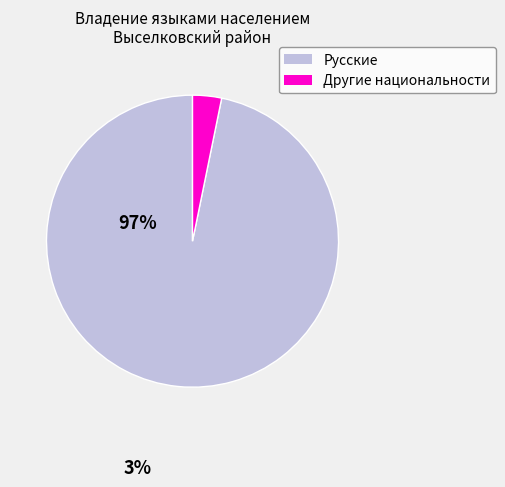

Rank the categories by value from highest to lowest.

Русские, Другие национальности